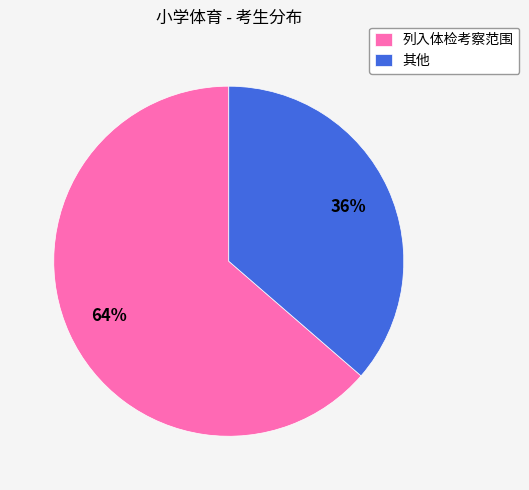

Rank the categories by value from lowest to highest.

其他, 列入体检考察范围